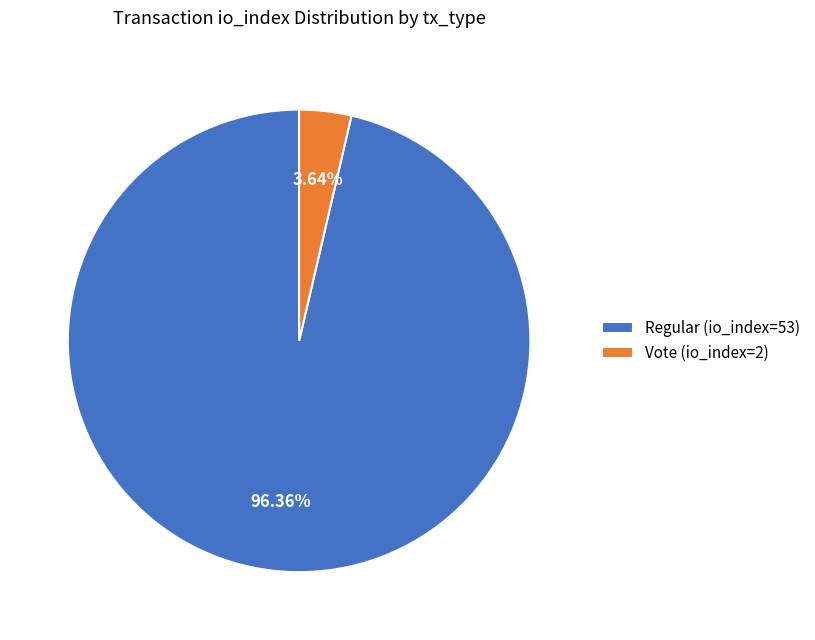

Is it true that Regular (io_index=53) is 85% of the pie?

False